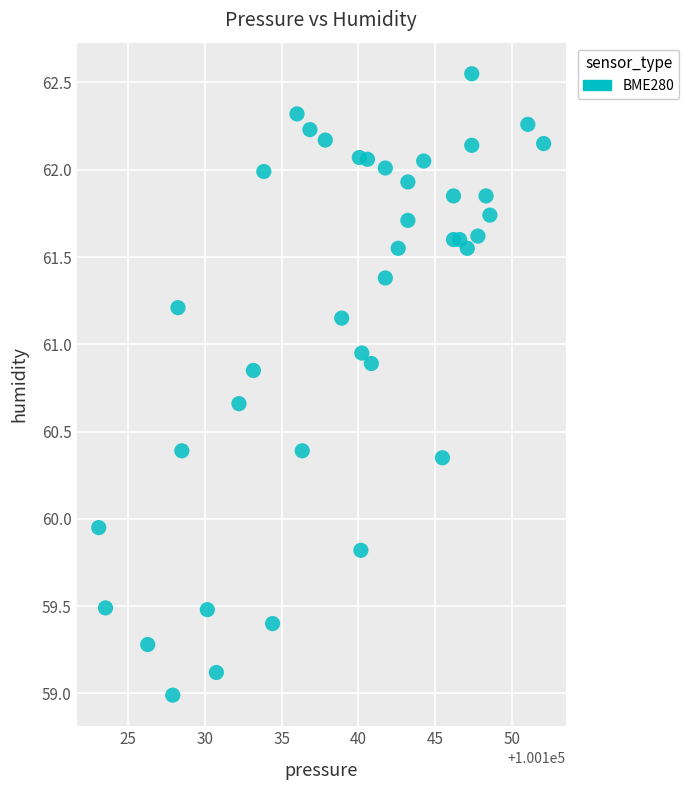

What is the range of Y values (max minus min)?

3.6